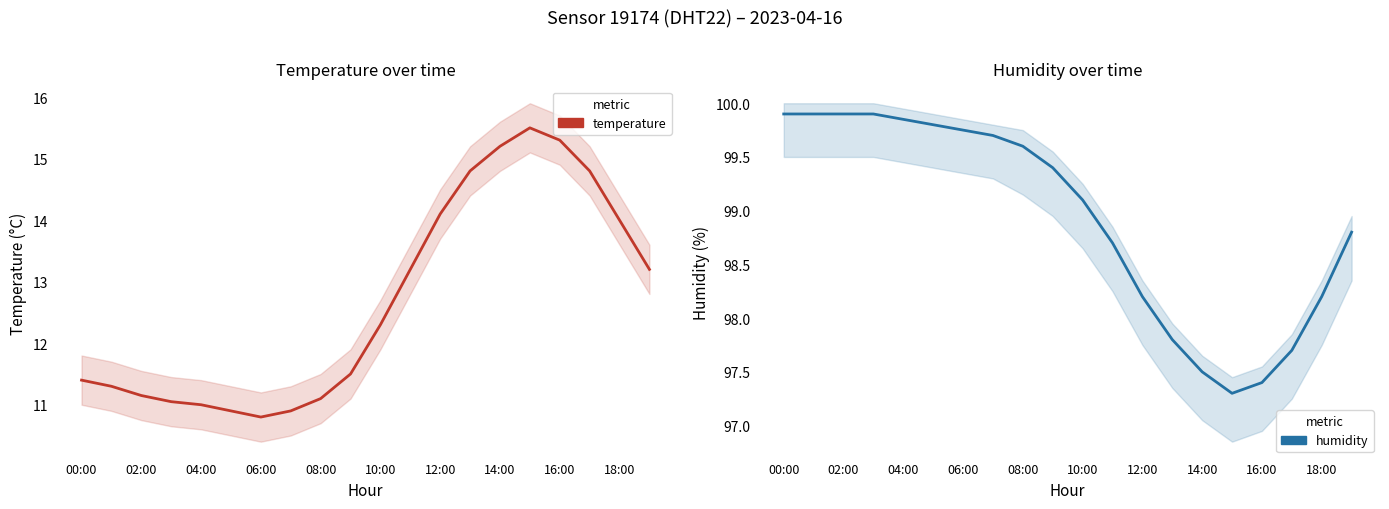

The value of humidity at 17 is 143.9. True or false?

False